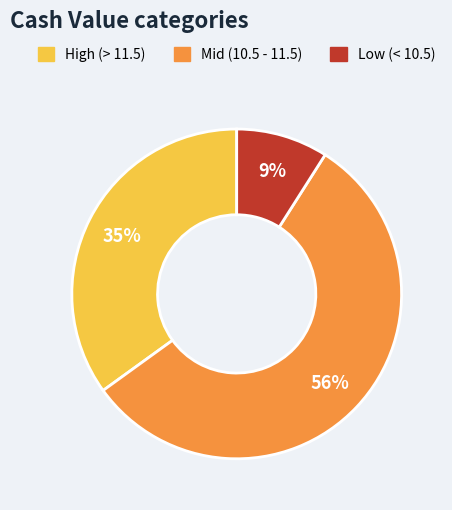

To the nearest percent, what portion does High (> 11.5) represent?

35%